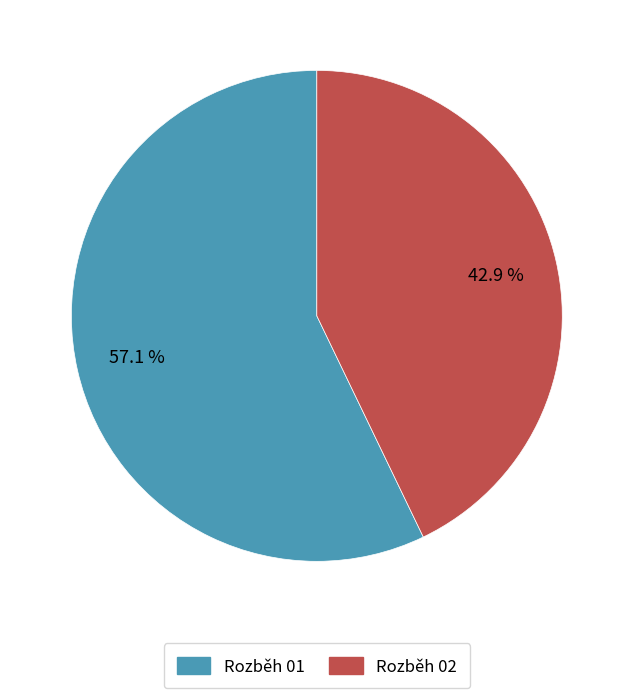

What percentage is NOT represented by Rozběh 01?

42.9%